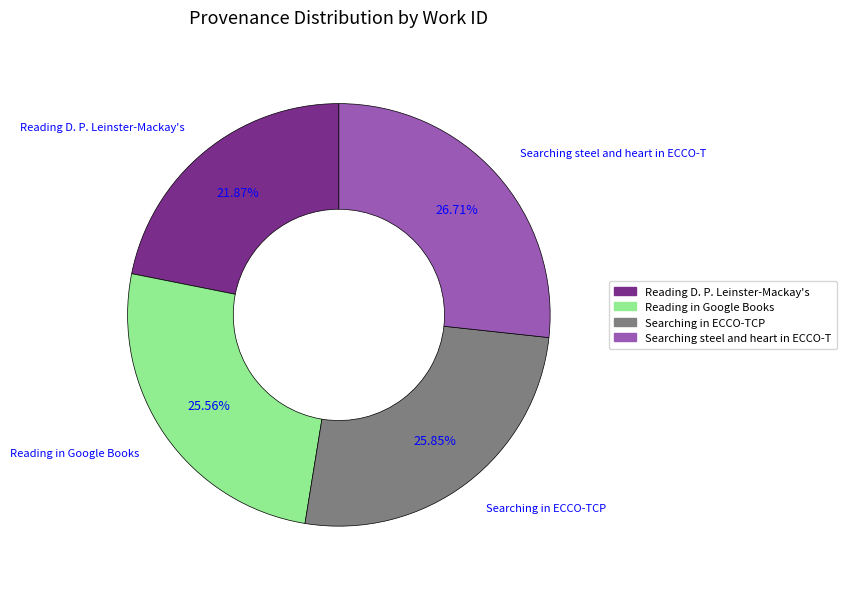

Count the number of slices in the pie.

4